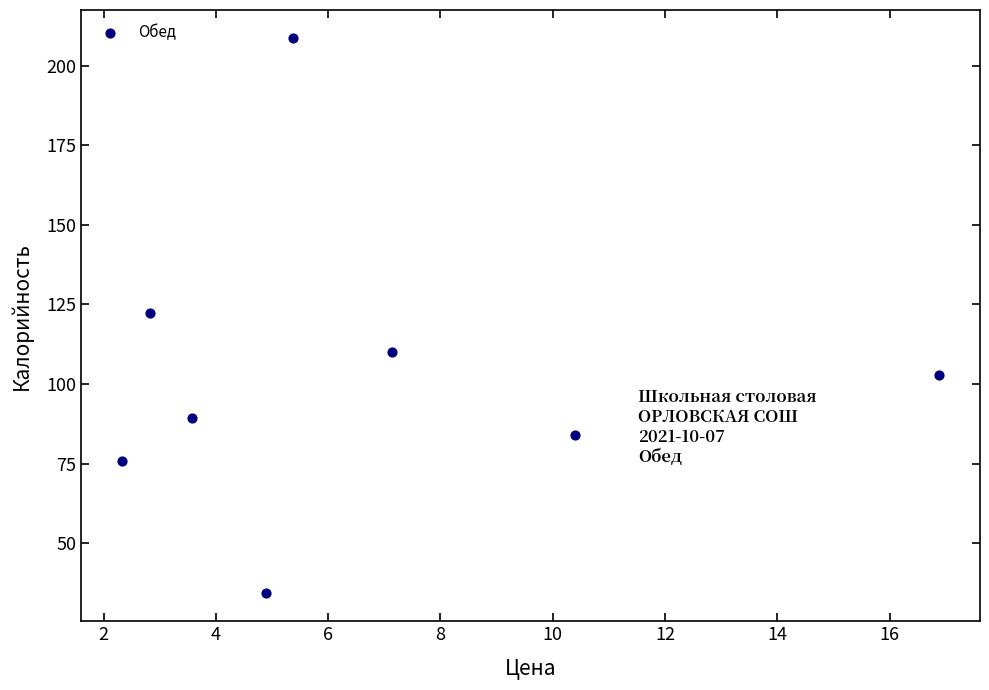

What is the range of Y values (max minus min)?

174.4